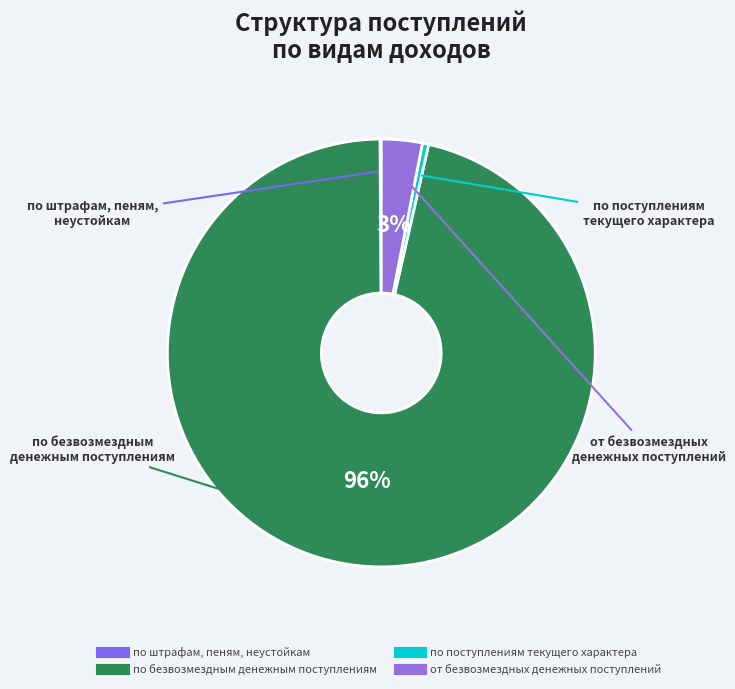

Is it true that от безвозмездных денежных поступлений is 10% of the pie?

False